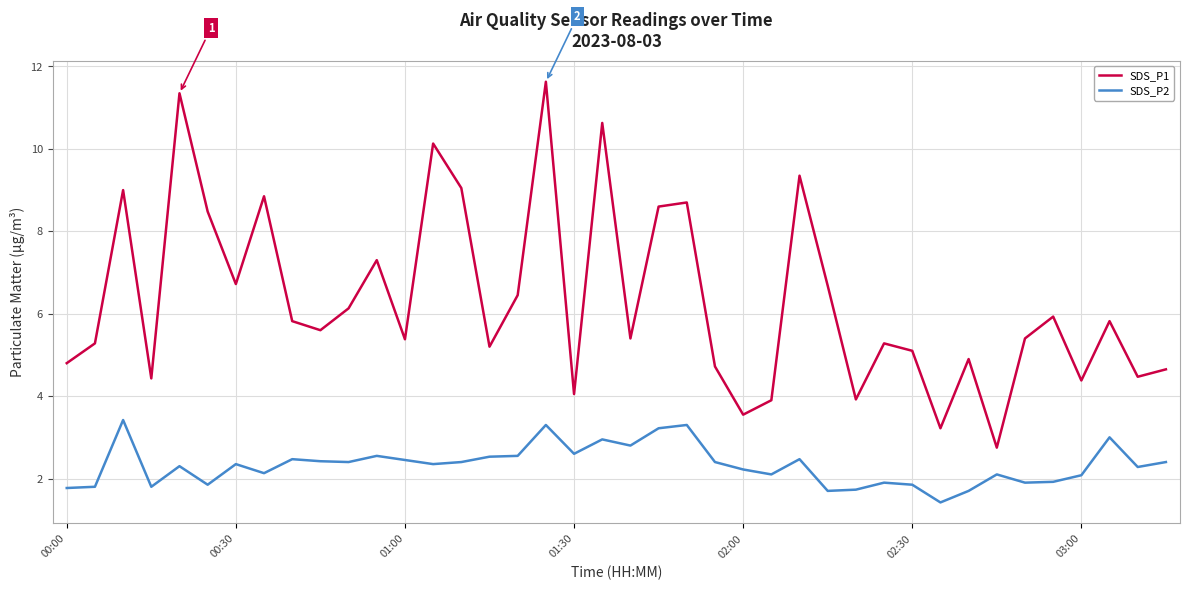

True or false: SDS_P1 and SDS_P2 cross at least once.

False